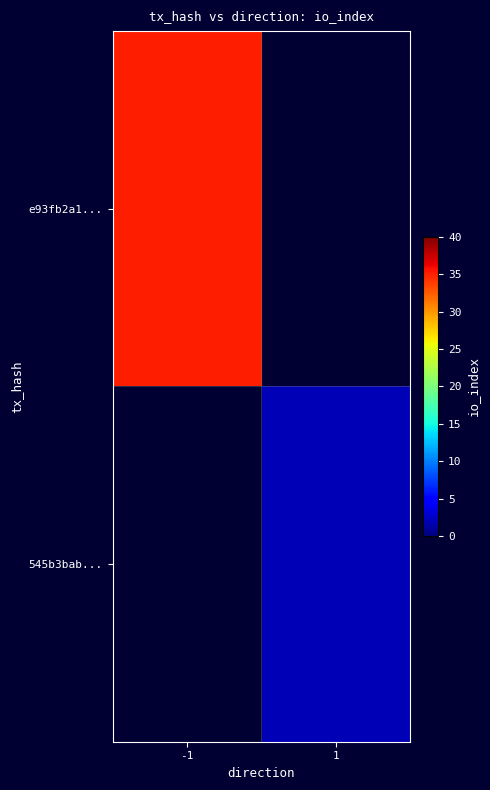

List the series in order of their peak value, highest first.

e93fb2a1..., 545b3bab...